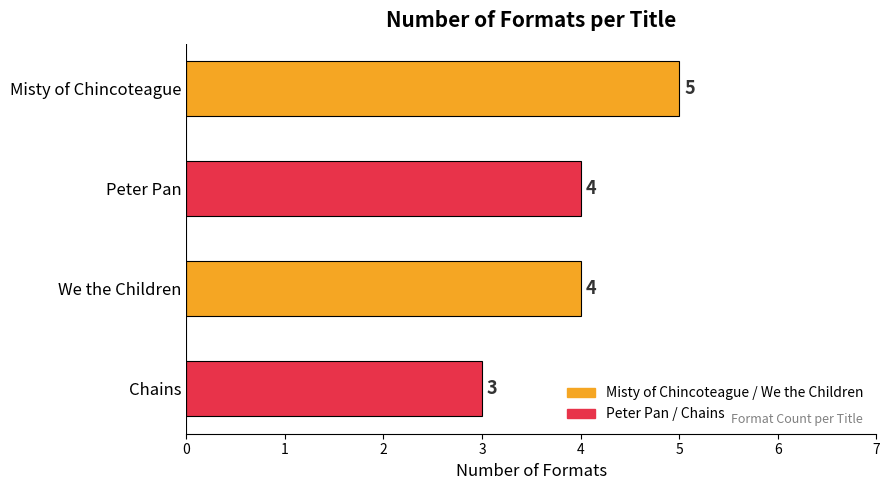

What is the maximum value shown in the chart?

5